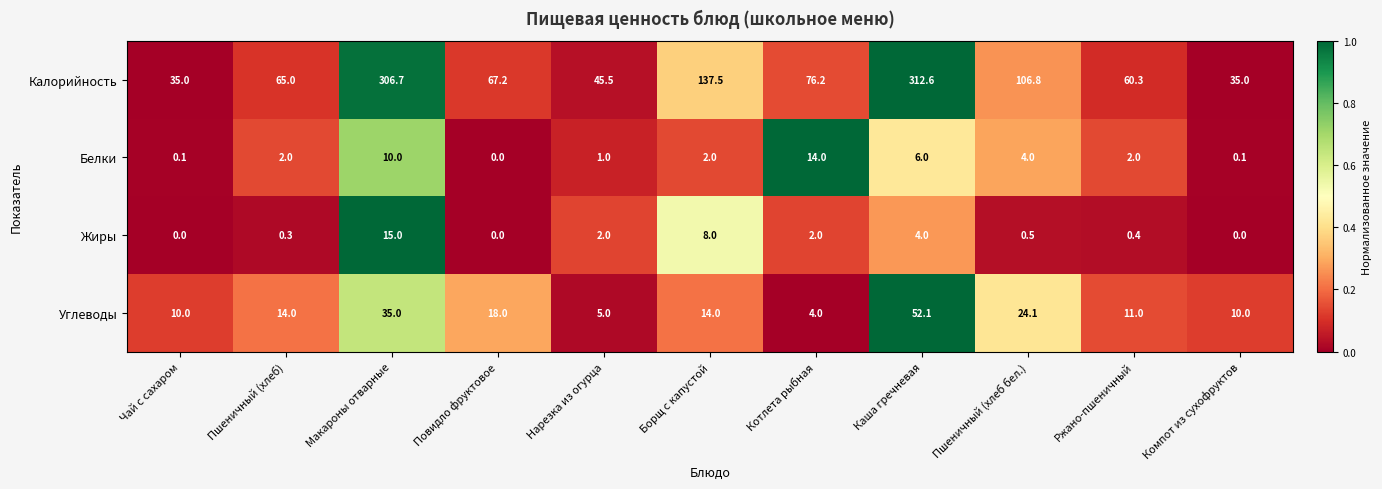

Which series changed the most between Повидло фруктовое and Нарезка из огурца?

Калорийность